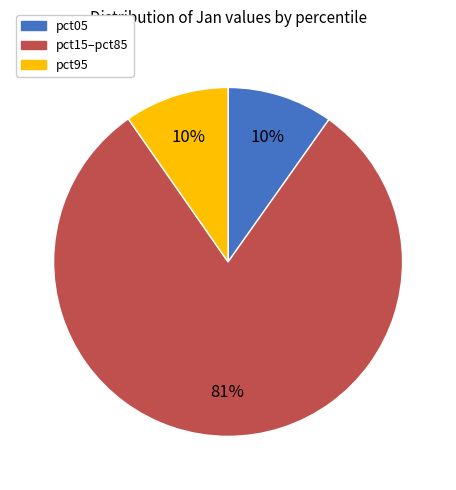

To the nearest percent, what is the average slice percentage?

33%